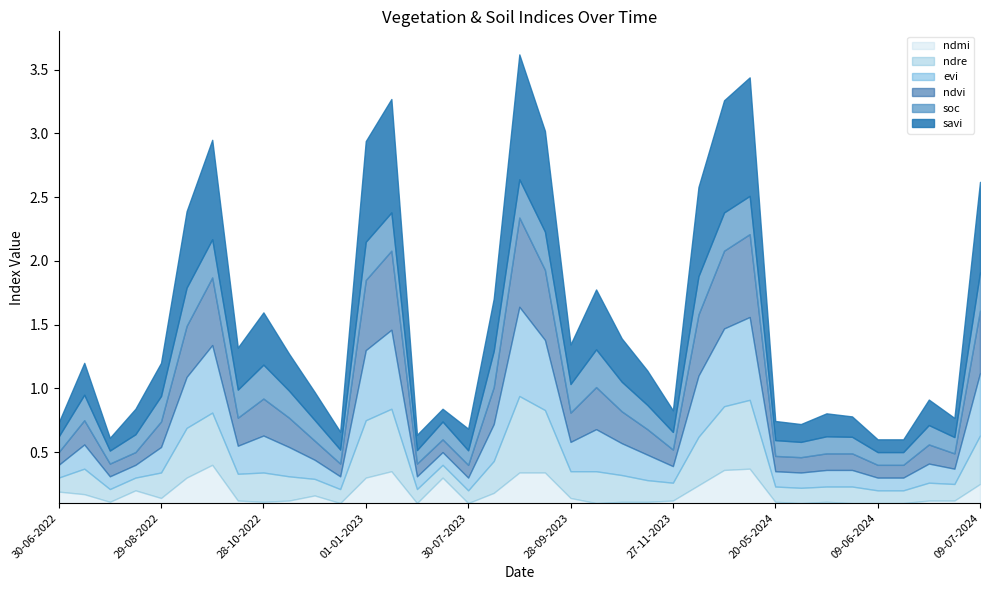

What are all the series names shown in the legend?

savi, soc, ndvi, evi, ndre, ndmi